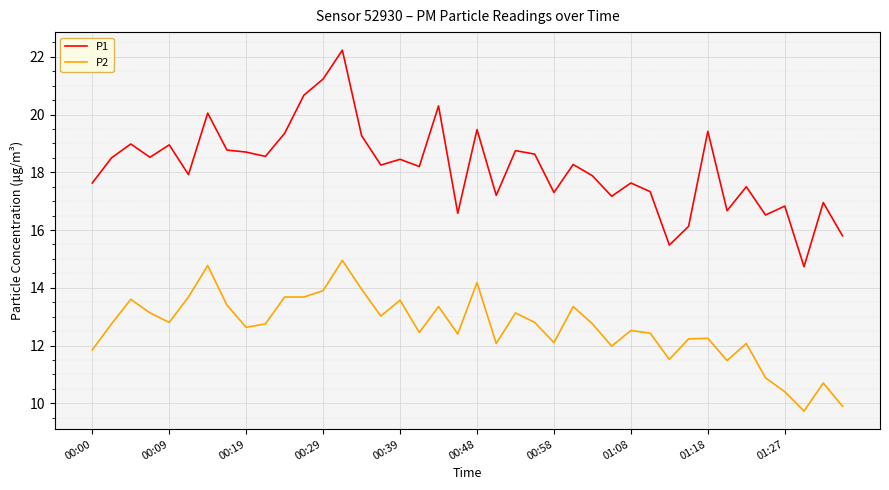

Count the number of categories in the chart.

40